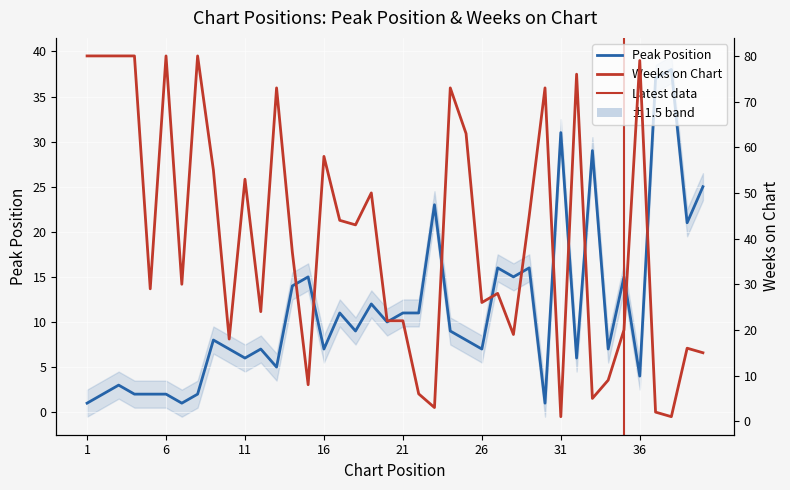

What is the spread (max minus min) of values at 25?

55